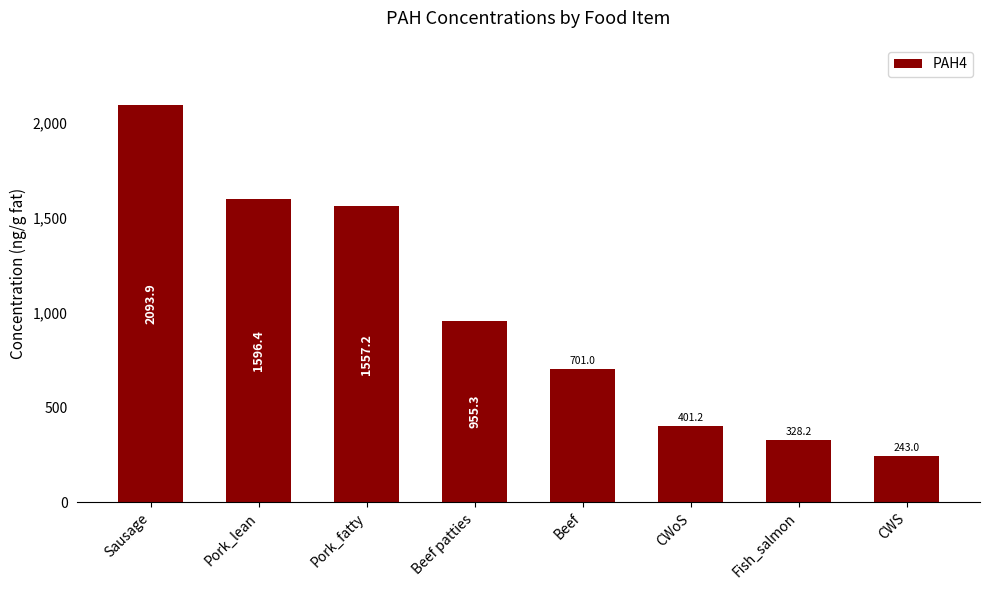

What is the label of the 6th bar from the right?

Pork_fatty